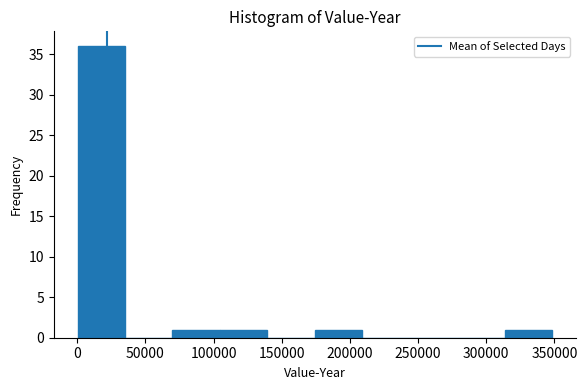

Reading left to right, transcribe this chart: for each bar, give the range it covers on the x-axis and its height. Neither the bar edges nor the heights are printed on the chart, so give them approximately, as read against the axes.

0 to 35000: 36
35000 to 70000: 0
70000 to 105000: 1
105000 to 140000: 1
140000 to 175000: 0
175000 to 210000: 1
210000 to 245000: 0
245000 to 280000: 0
280000 to 315000: 0
315000 to 350000: 1